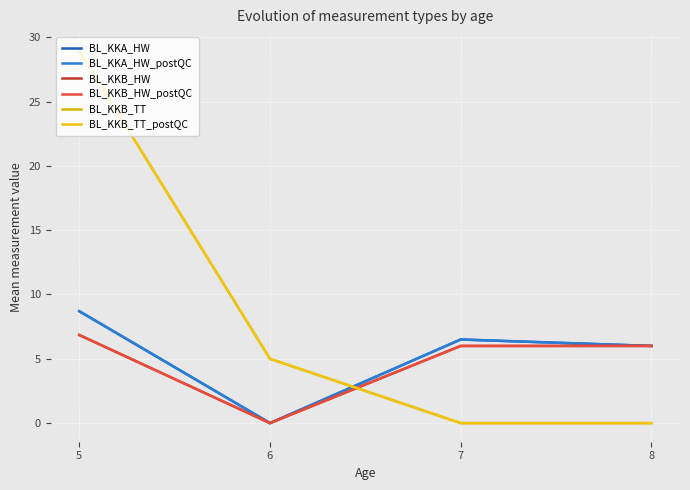

Does the chart display data point markers on the line(s)?

No